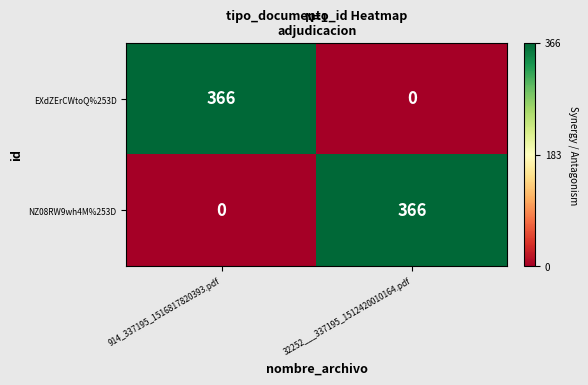

What is the spread (max minus min) of values at 32252___337195_1512420010164.pdf?

366